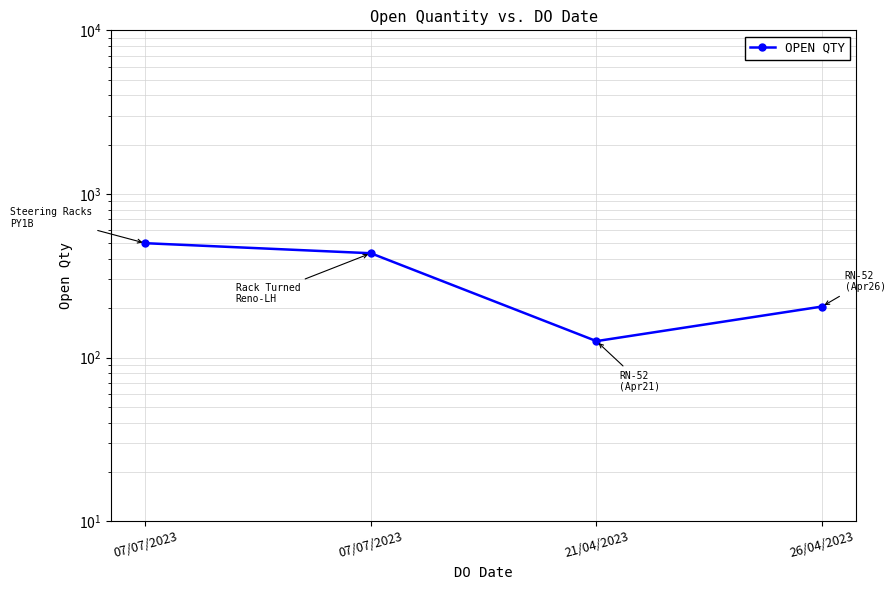

What is the minimum value shown in the chart?

126